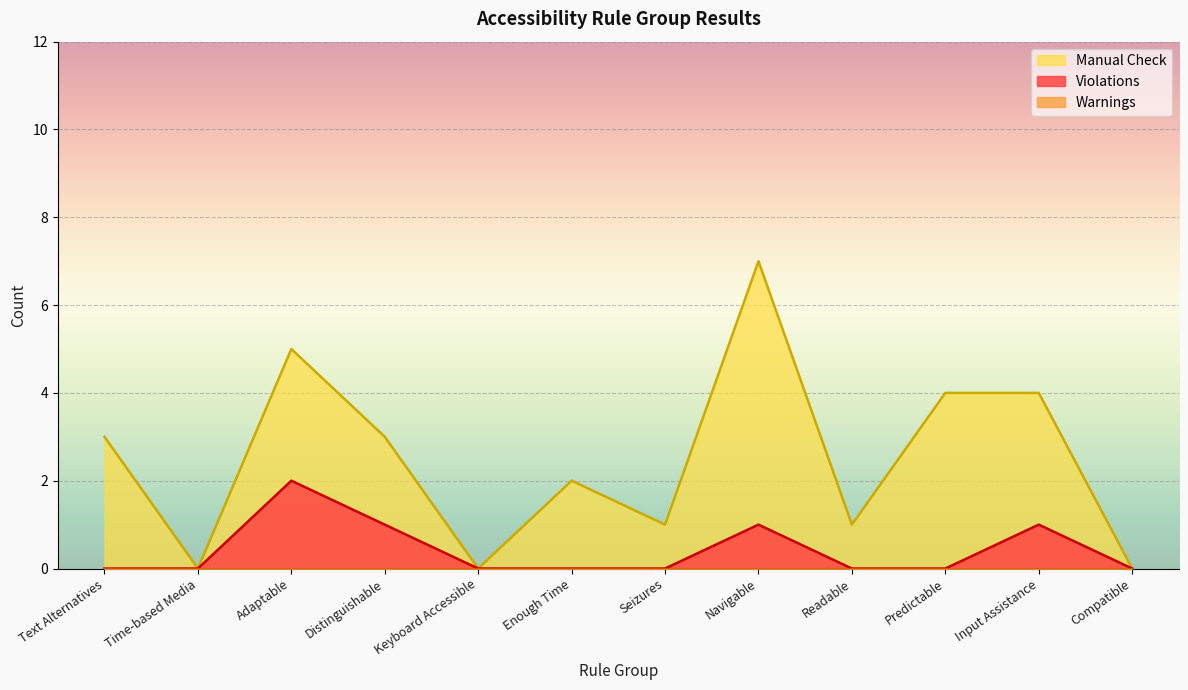

Reading left to right, what are all the values shown in this chart?

Violations: 0	0	2	1	0	0	0	1	0	0	1	0
Manual Check: 3	0	5	3	0	2	1	7	1	4	4	0